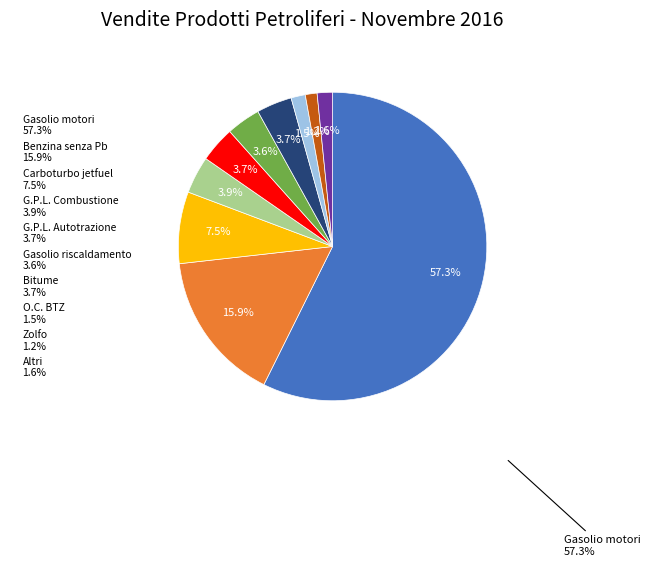

Is the sum of O.C. BTZ and Bitume greater than half?

No